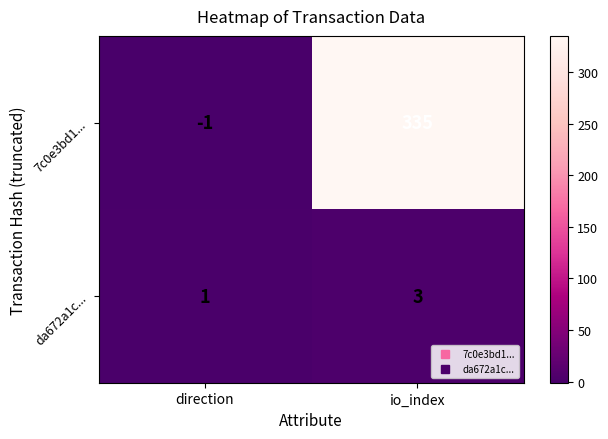

Reading left to right, list all the values displayed in this chart.

7c0e3bd1...: -1	335
da672a1c...: 1	3